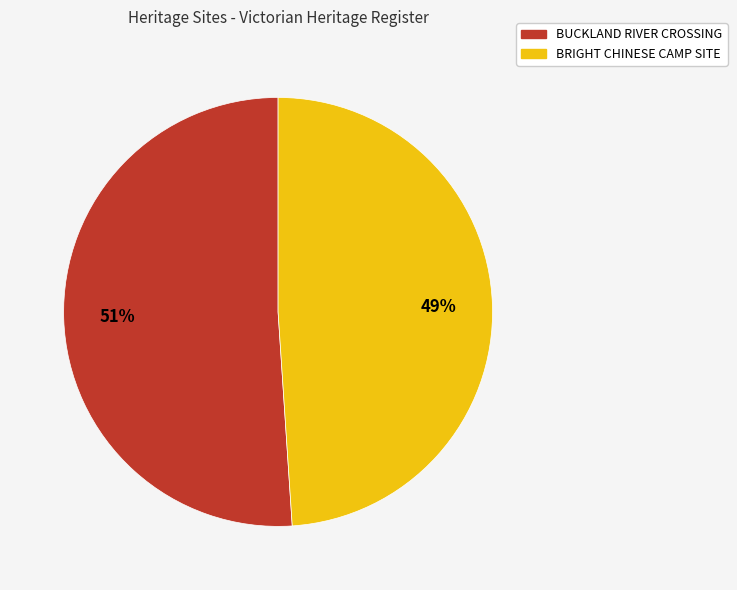

Which category has the smallest portion of the pie?

BRIGHT CHINESE CAMP SITE